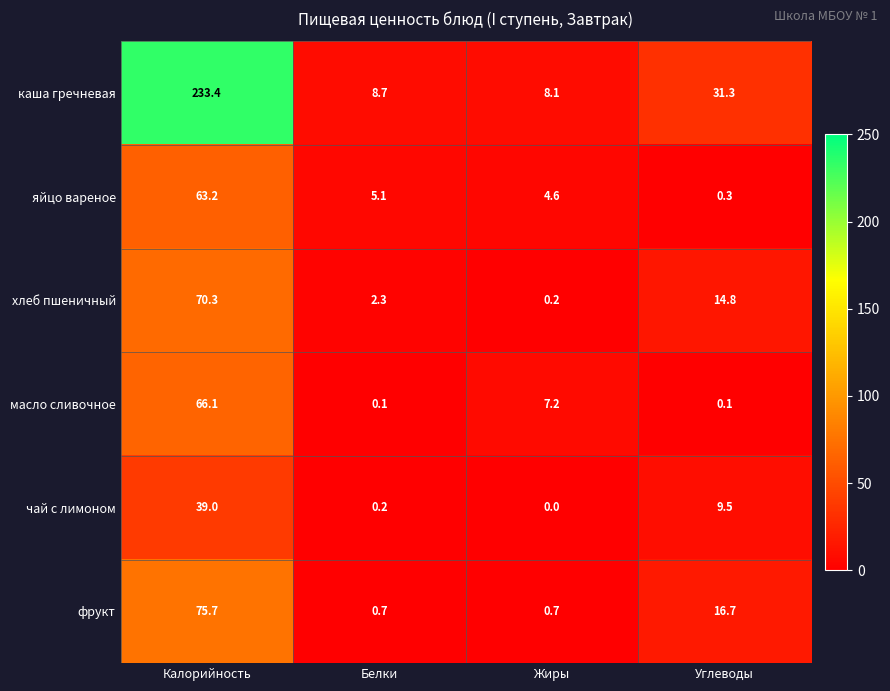

How many data points does each series have?

4